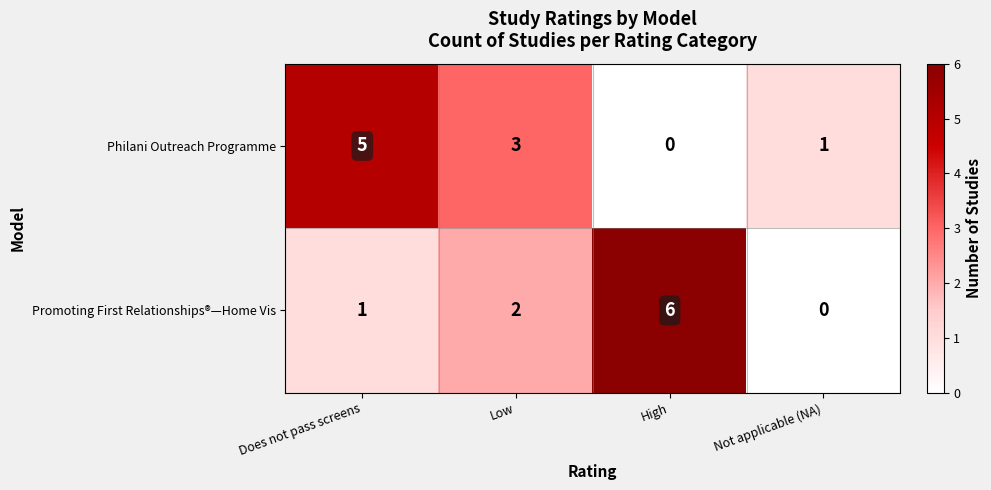

How many positive values does the Philani Outreach Programme series have?

3